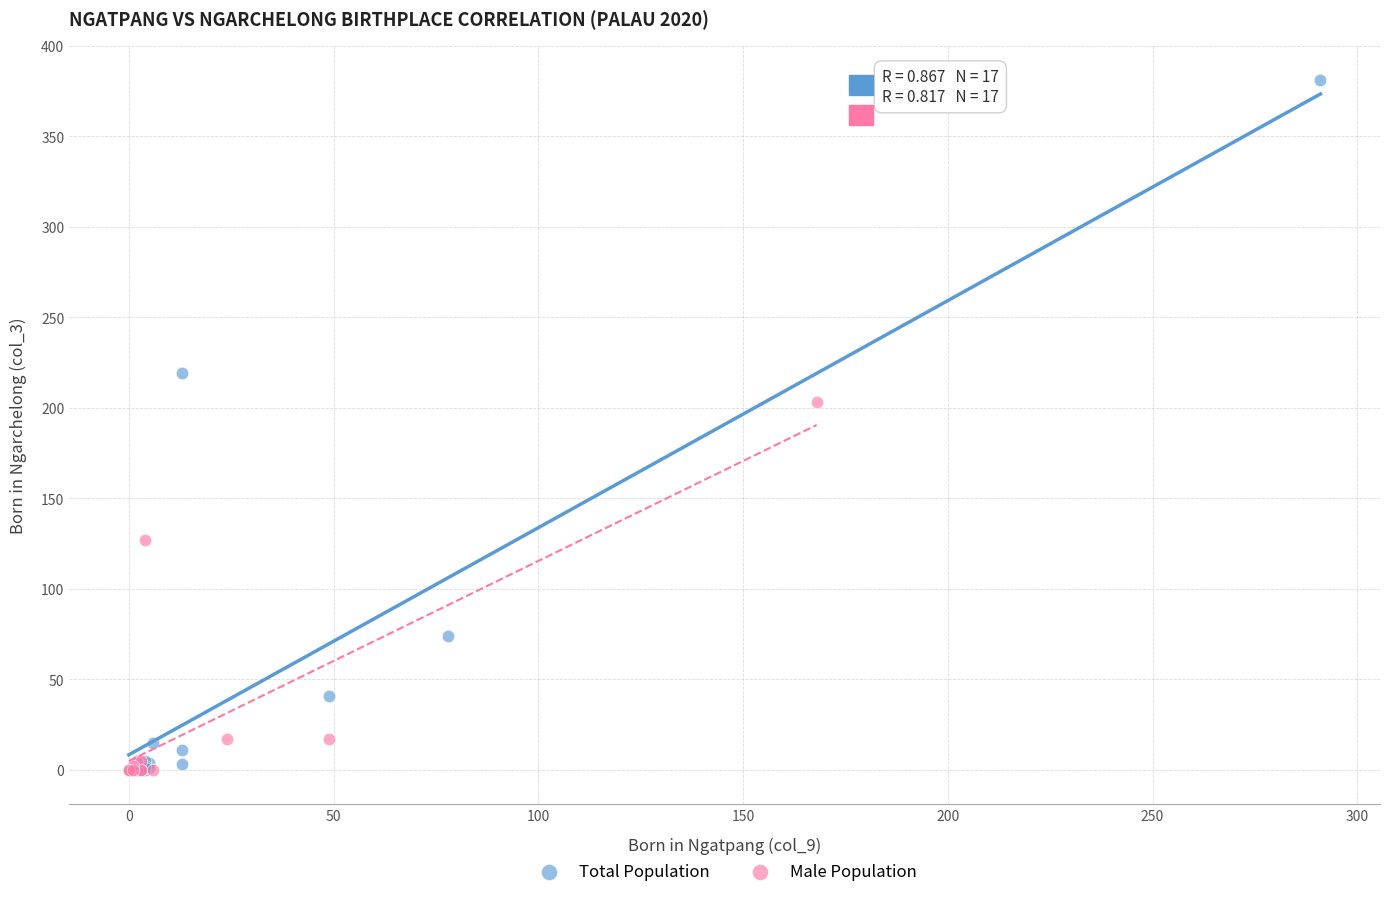

Which series has the widest spread of Y values?

Total Population